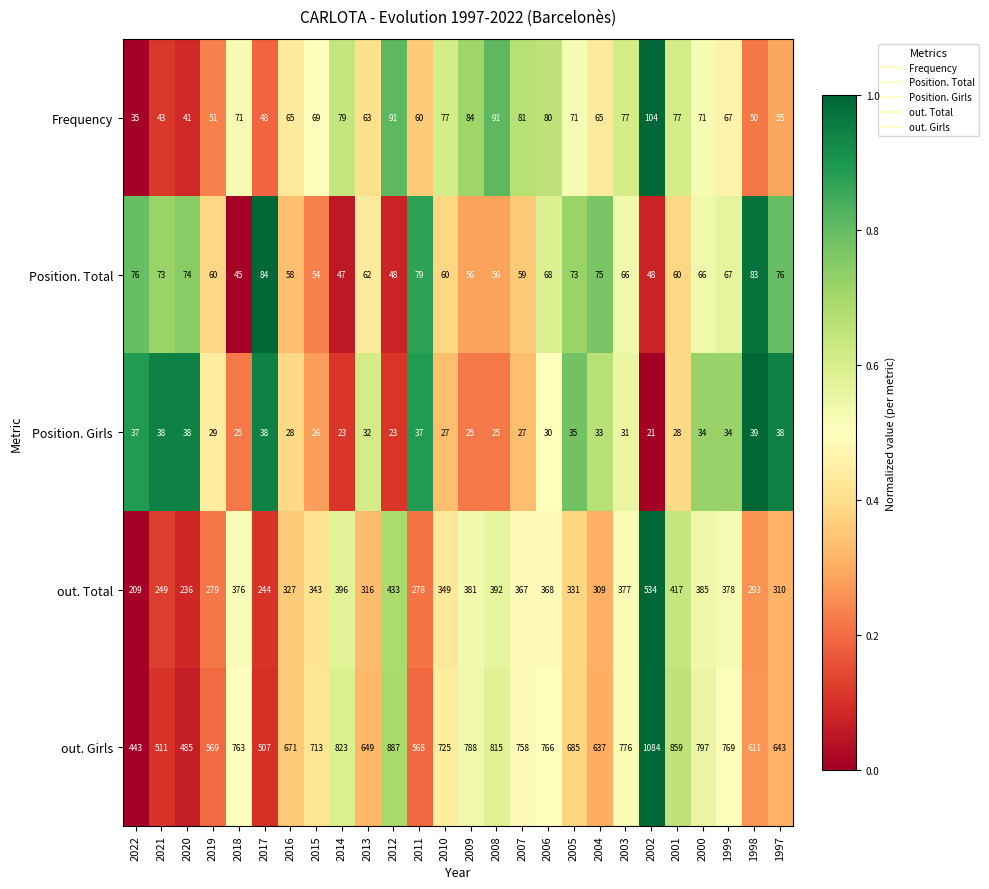

Rank the series by their maximum value, from lowest to highest.

Position. Girls, Position. Total, Frequency, out. Total, out. Girls